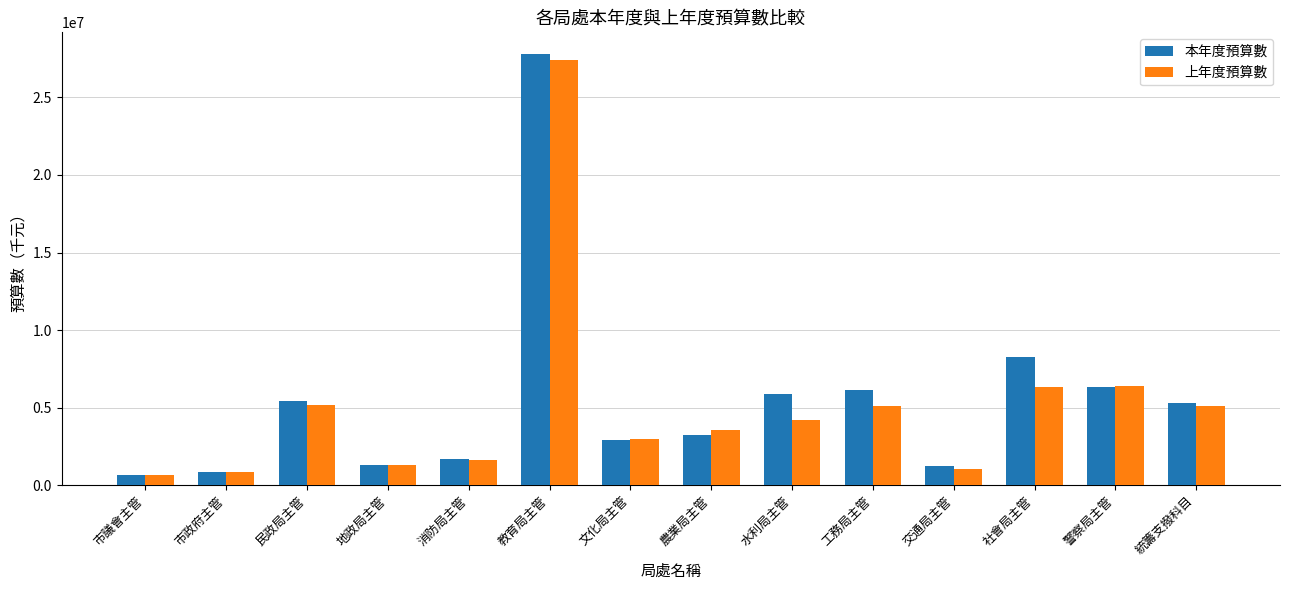

How many data points in 上年度預算數 are less than 4240457?

7